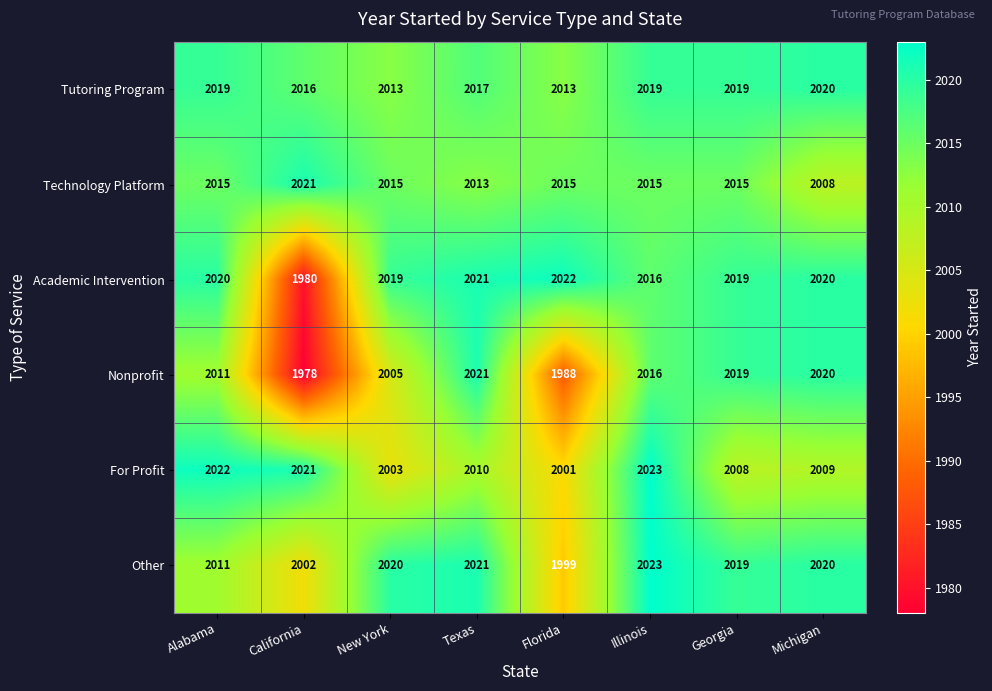

At Florida, list the series in order from largest to smallest.

Academic Intervention, Technology Platform, Tutoring Program, For Profit, Other, Nonprofit